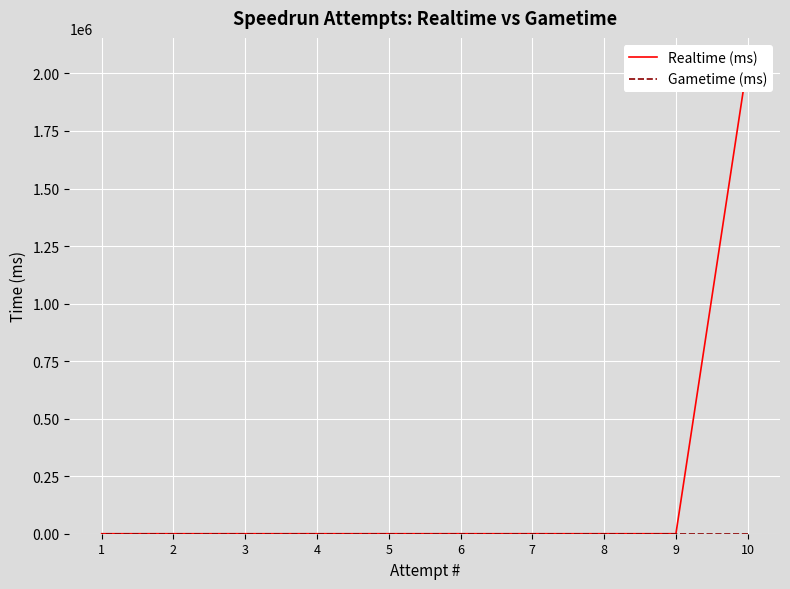

True or false: Realtime (ms) and Gametime (ms) intersect in this chart.

False